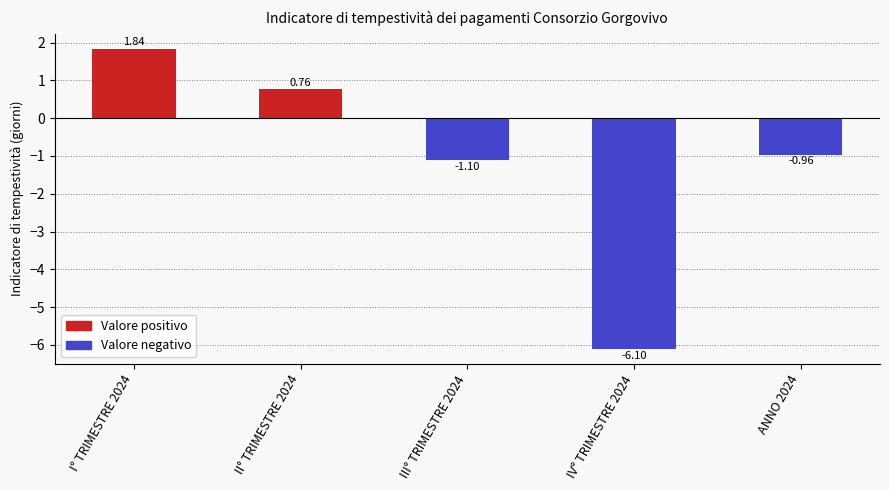

List the labels in order of value, smallest first.

IV° TRIMESTRE 2024, III° TRIMESTRE 2024, ANNO 2024, II° TRIMESTRE 2024, I° TRIMESTRE 2024